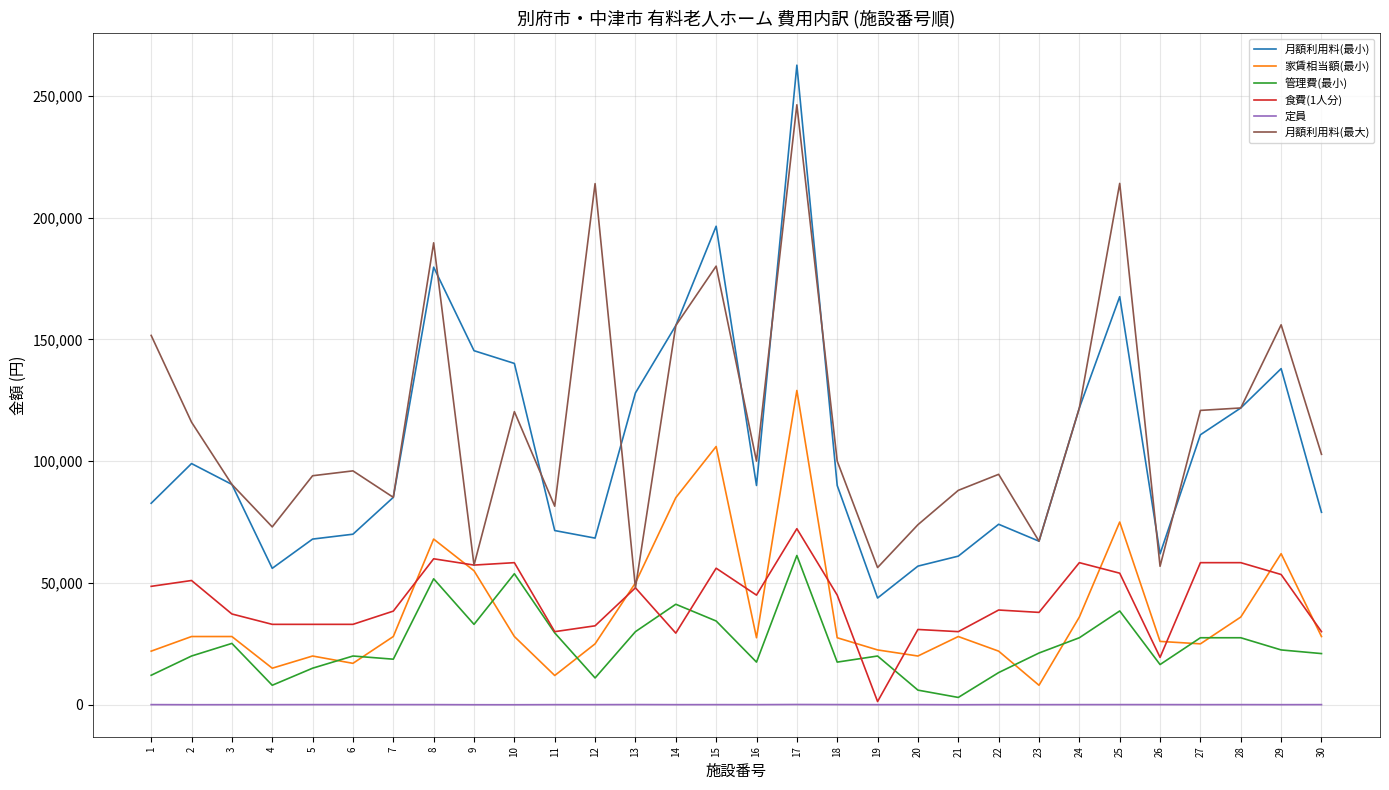

The value of 月額利用料(最大) at 14 is 50217. True or false?

False